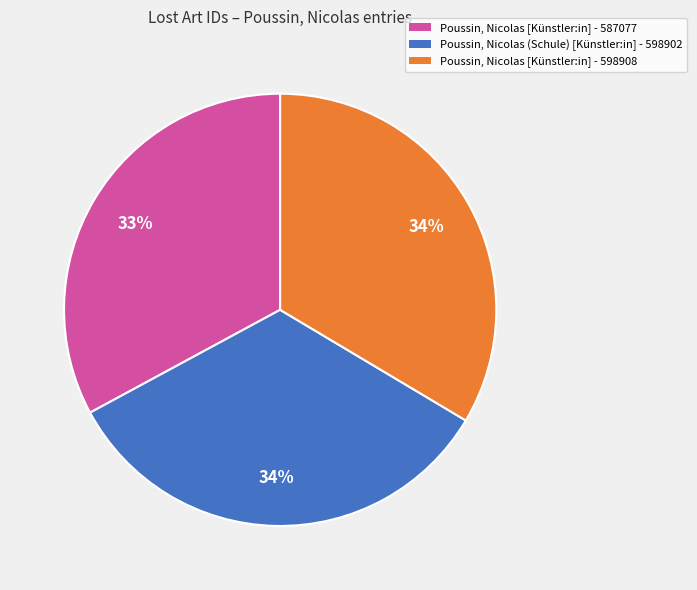

To the nearest percent, what is the average slice percentage?

33%